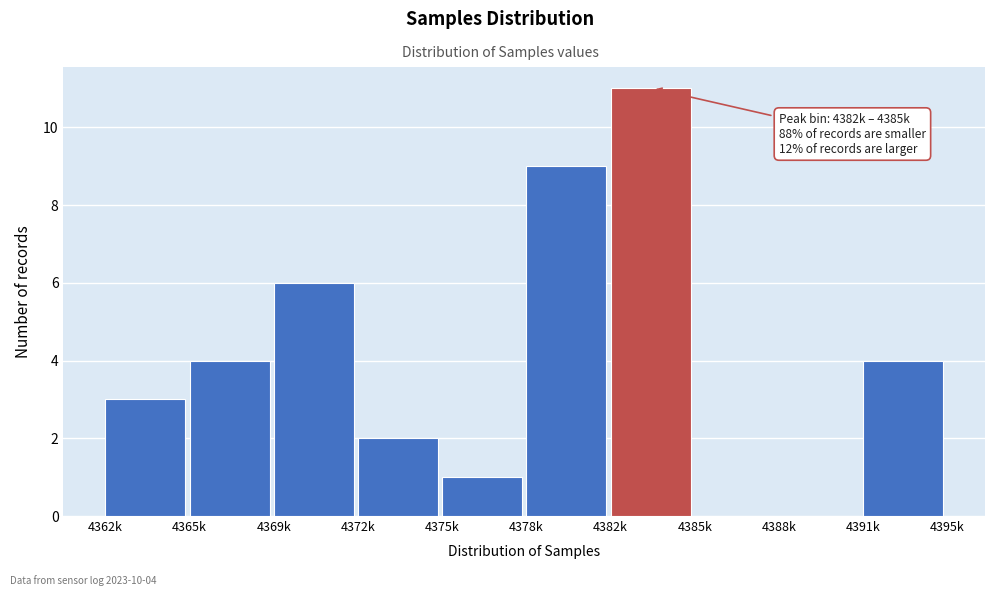

Reading right to left, extract all data points from this chart.

4391k=4	4388k=0	4385k=0	4382k=11	4378k=9	4375k=1	4372k=2	4369k=6	4365k=4	4362k=3